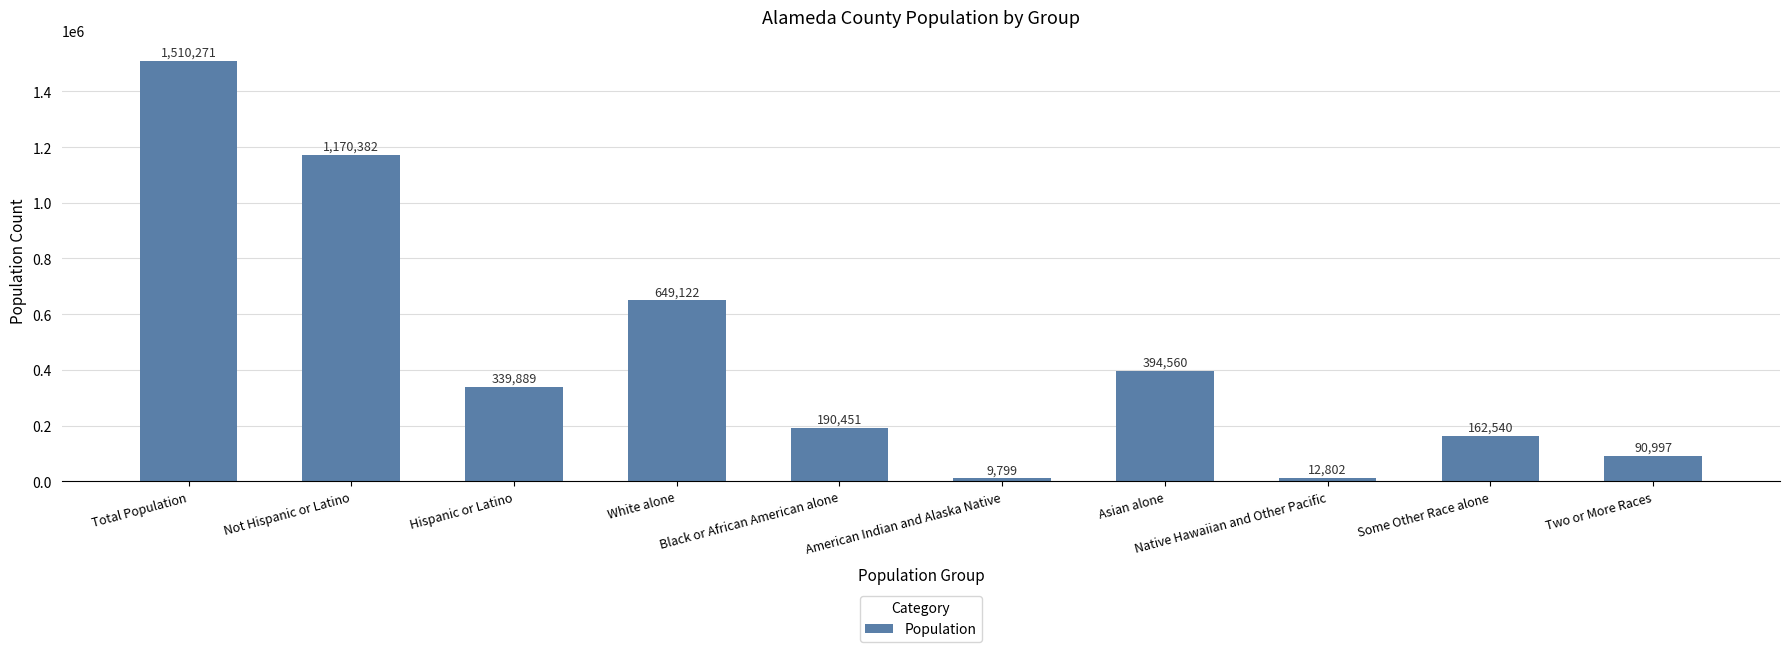

Reading left to right, list all the values displayed in this chart.

Total Population=1510271	Not Hispanic or Latino=1170382	Hispanic or Latino=339889	White alone=649122	Black or African American alone=190451	American Indian and Alaska Native=9799	Asian alone=394560	Native Hawaiian and Other Pacific=12802	Some Other Race alone=162540	Two or More Races=90997